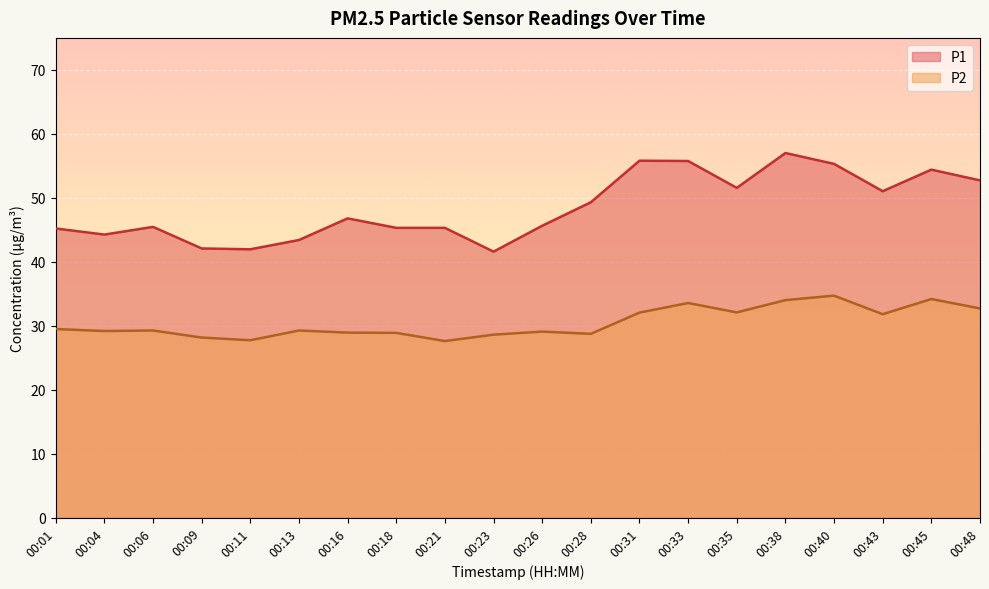

What is the value of the P2 point at the 4th from the left?

28.1